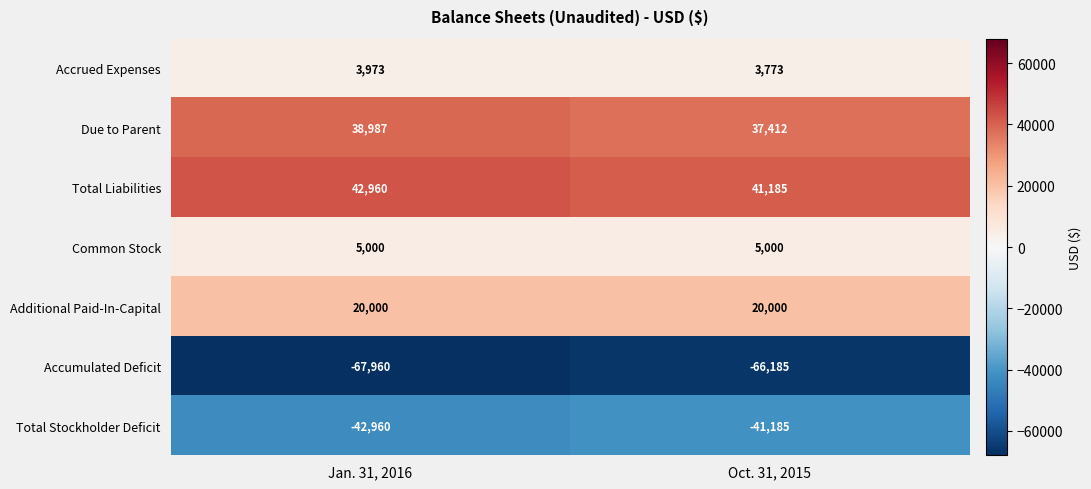

Reading left to right, extract all data points from this chart.

Accrued Expenses: Jan. 31, 2016=3973	Oct. 31, 2015=3773
Due to Parent: Jan. 31, 2016=38987	Oct. 31, 2015=37412
Total Liabilities: Jan. 31, 2016=42960	Oct. 31, 2015=41185
Common Stock: Jan. 31, 2016=5000	Oct. 31, 2015=5000
Additional Paid-In-Capital: Jan. 31, 2016=20000	Oct. 31, 2015=20000
Accumulated Deficit: Jan. 31, 2016=-67960	Oct. 31, 2015=-66185
Total Stockholder Deficit: Jan. 31, 2016=-42960	Oct. 31, 2015=-41185